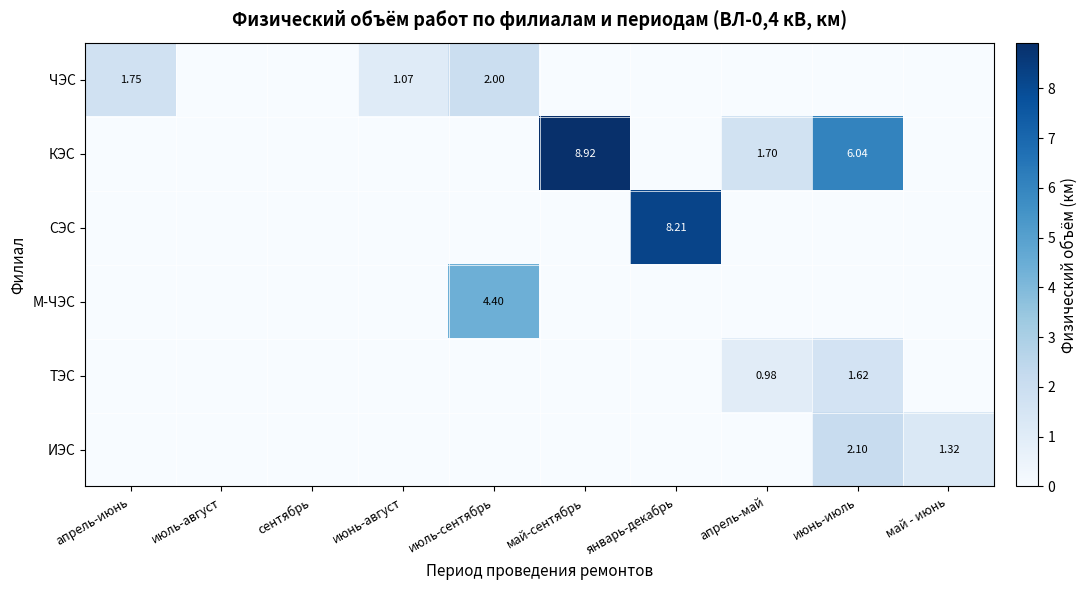

At which category is the sum across all series the highest?

июнь-июль